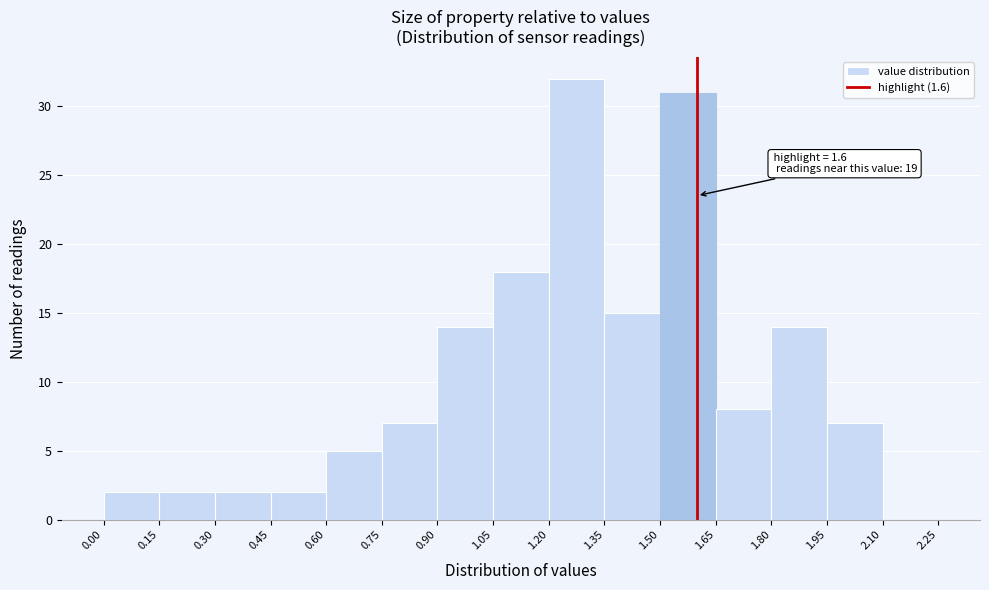

Which range on the x-axis has the tallest bar?

1.20 to 1.35